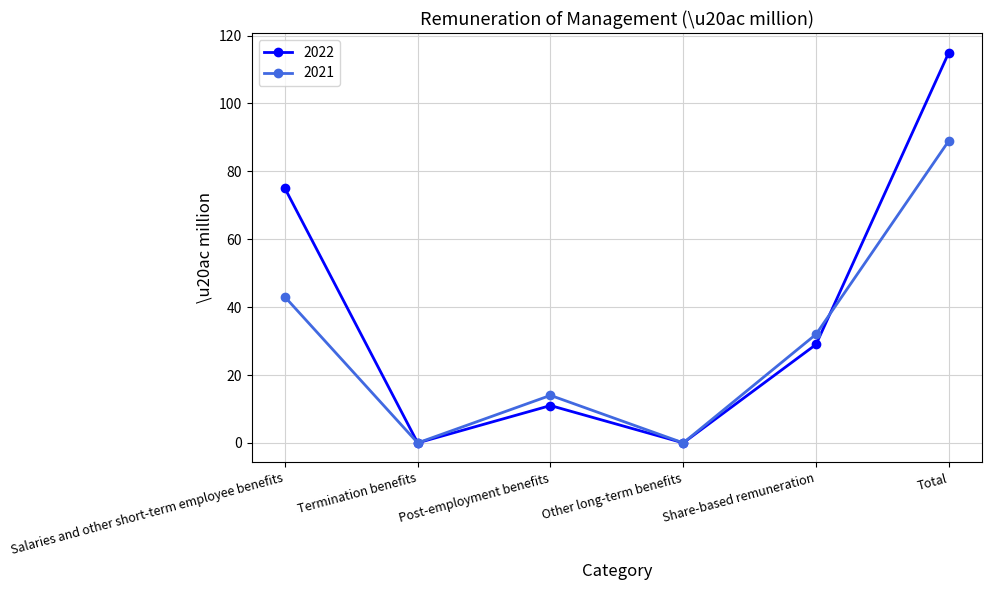

What is the difference between the maximum and minimum values in the 2022 series?

115